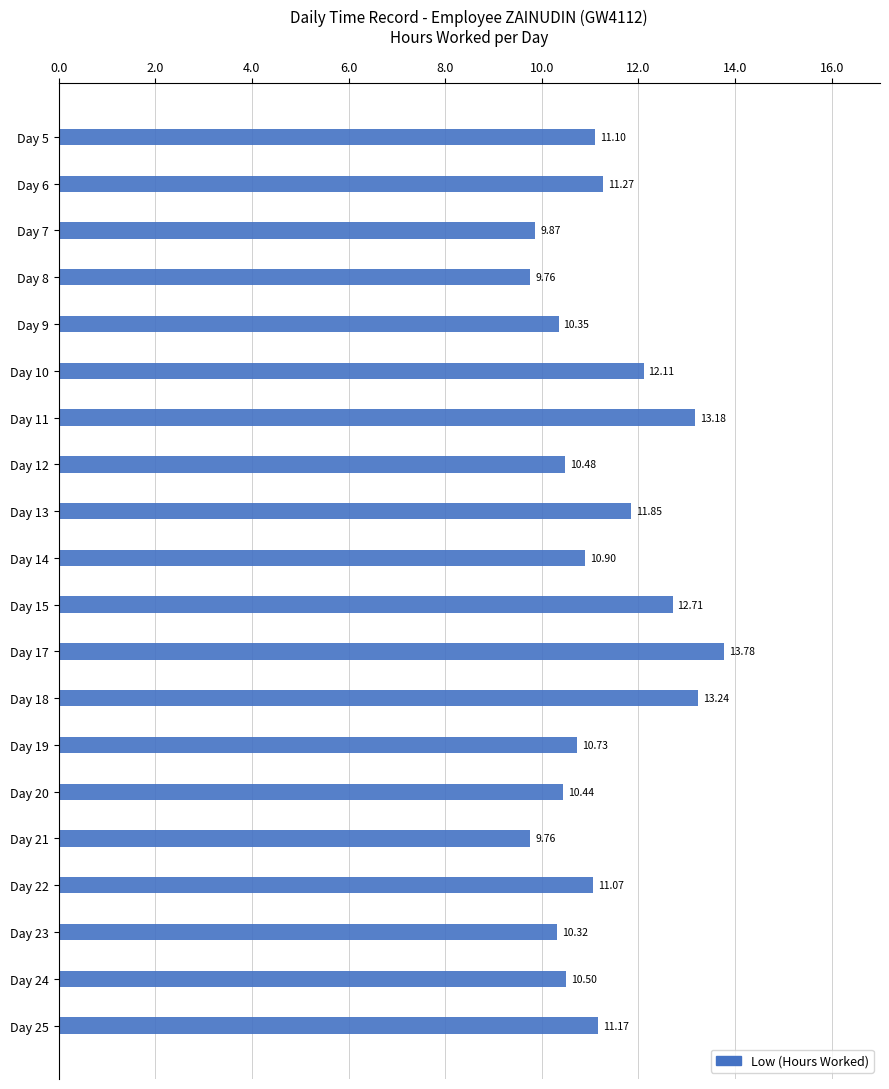

What is the difference between the maximum and minimum values?

4.0